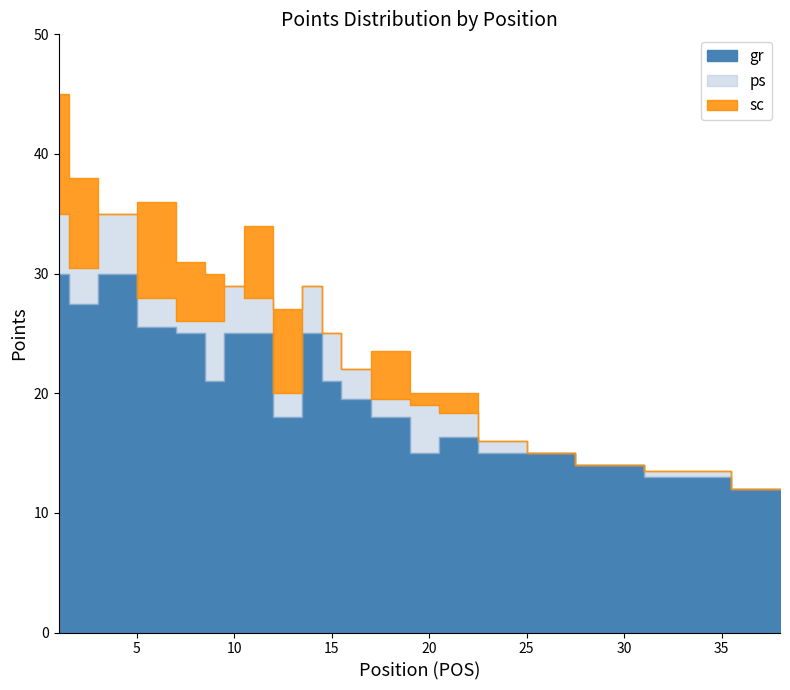

In gr, how many points are higher than both neighbors (excluding endpoints)?

3